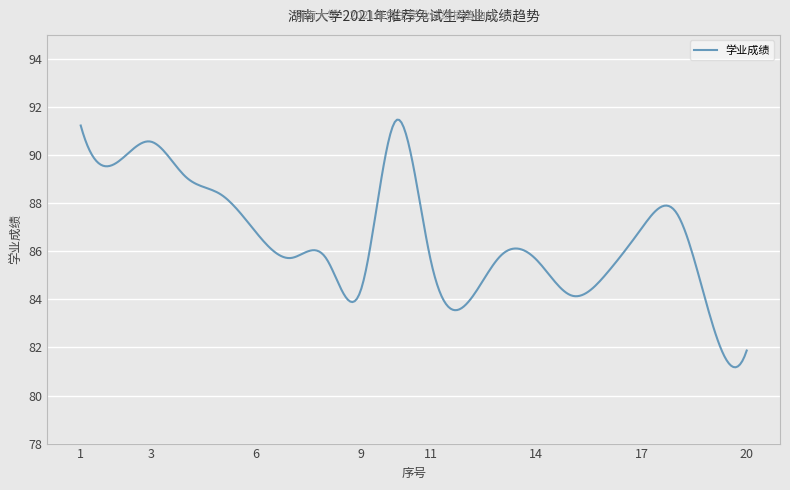

Does the chart have visible grid lines?

Yes